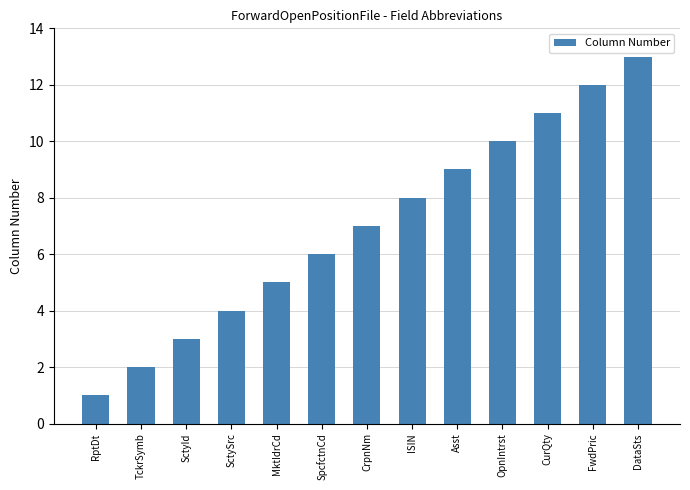

How many bars are there in total?

13